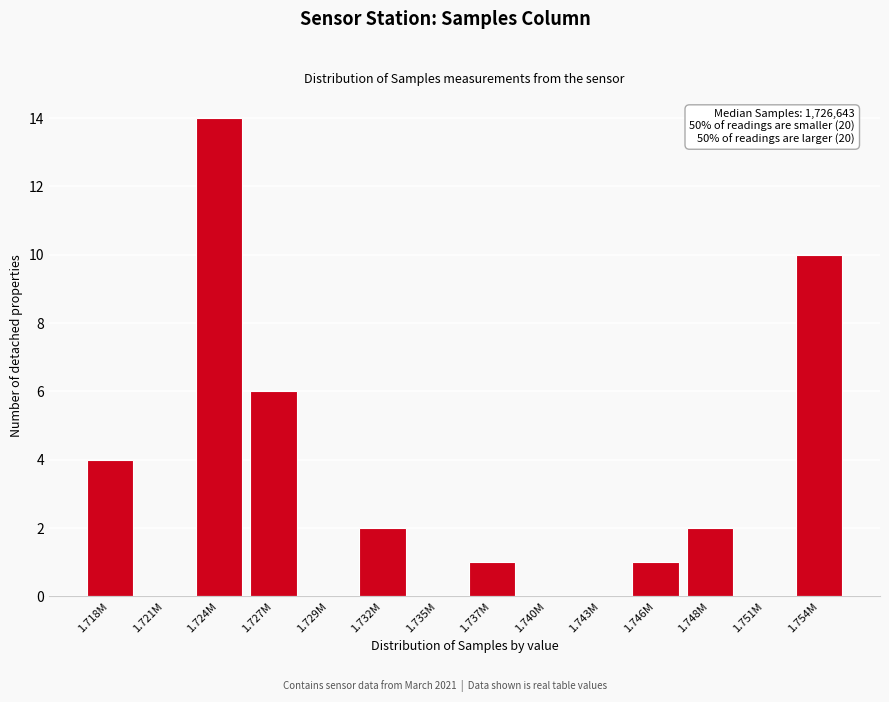

Reading left to right, what are all the values shown in this chart?

1.718M=4	1.721M=0	1.724M=14	1.727M=6	1.729M=0	1.732M=2	1.735M=0	1.737M=1	1.740M=0	1.743M=0	1.746M=1	1.748M=2	1.751M=0	1.754M=10